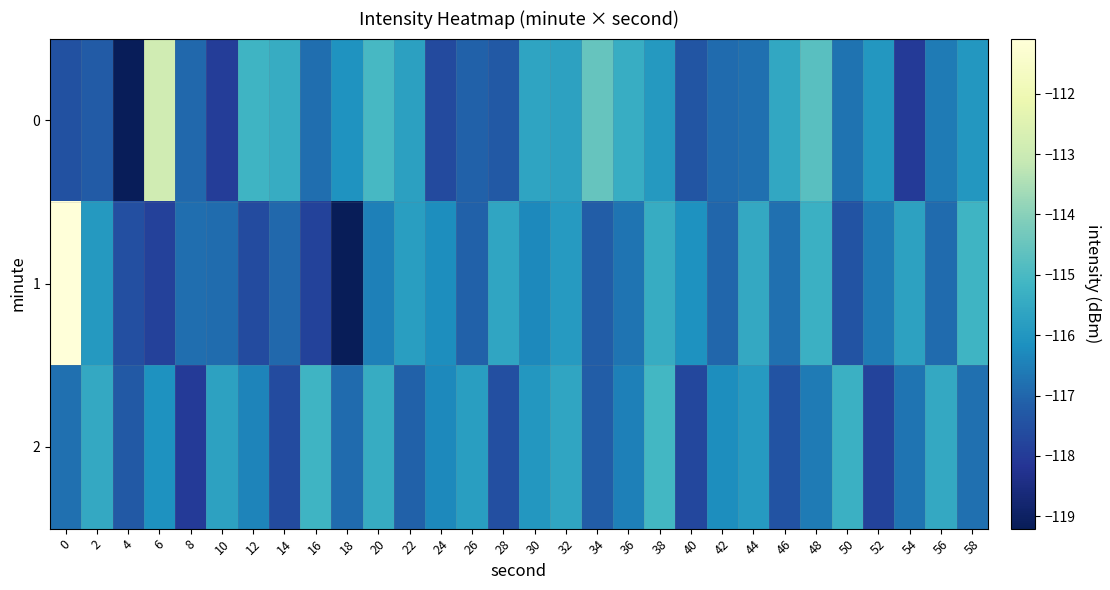

What is the greatest value displayed?

-111.1